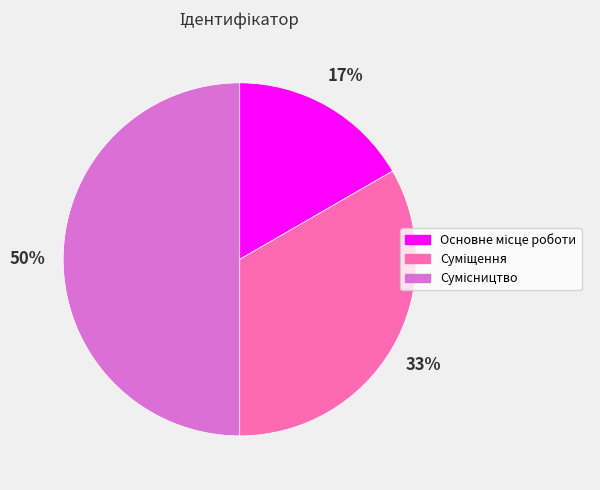

To the nearest percent, what is the difference between the largest and smallest slice percentages?

33%